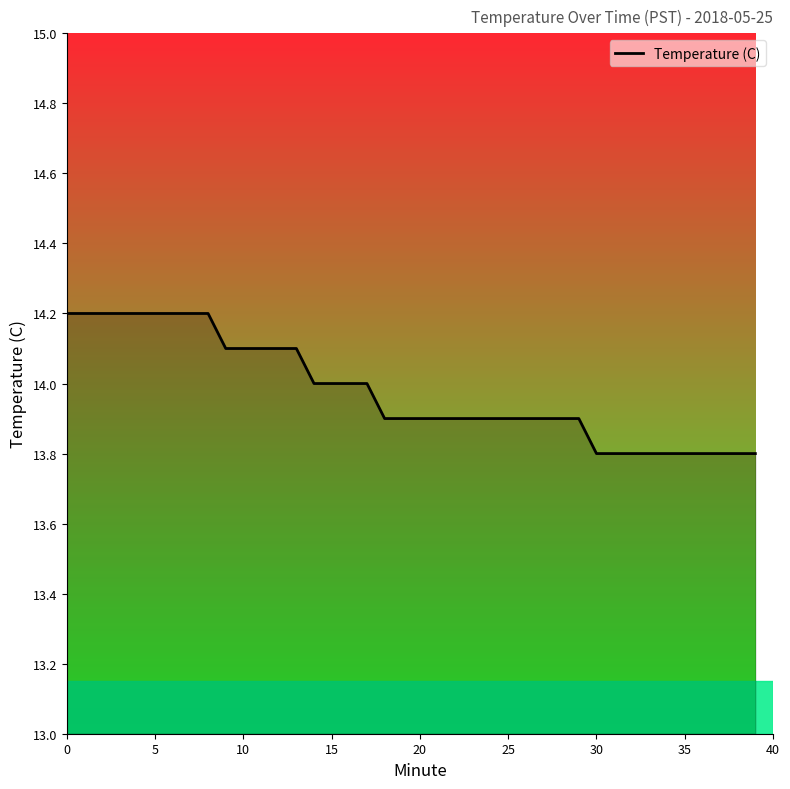

How many lines are shown in the chart?

1